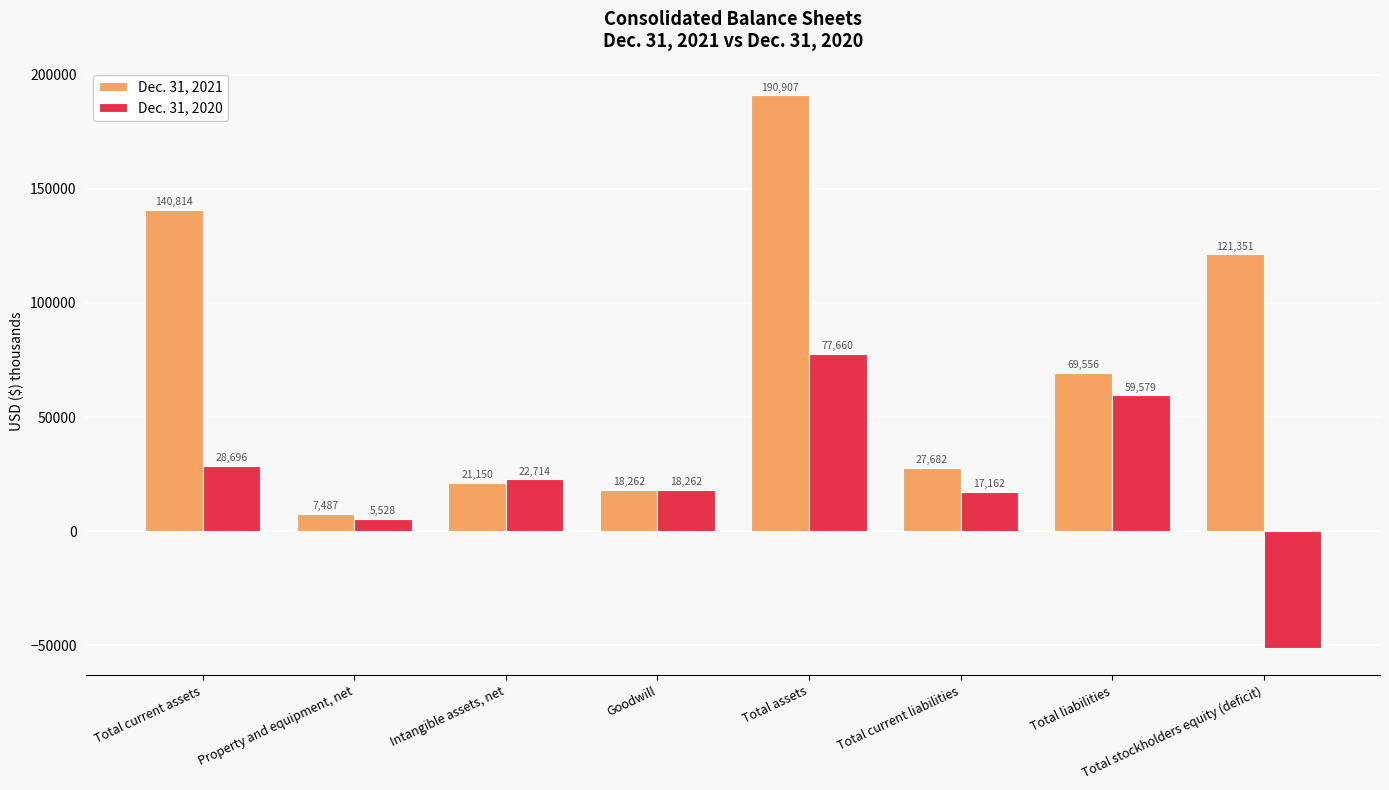

What is the spread (max minus min) of values at Total stockholders equity (deficit)?

172377